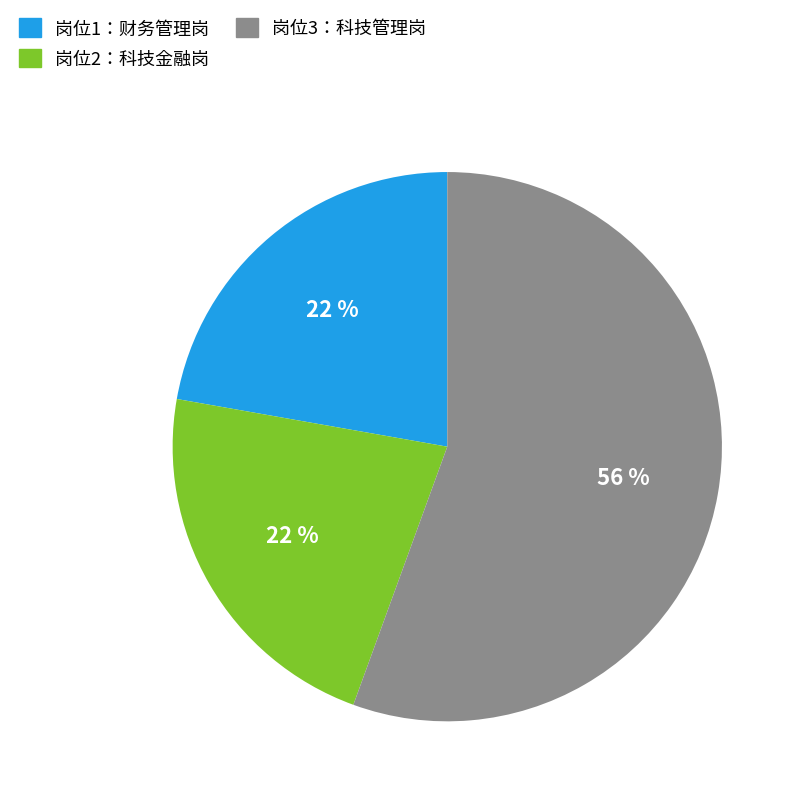

To the nearest percent, what is the combined percentage of 岗位3：科技管理岗 and 岗位2：科技金融岗?

78%